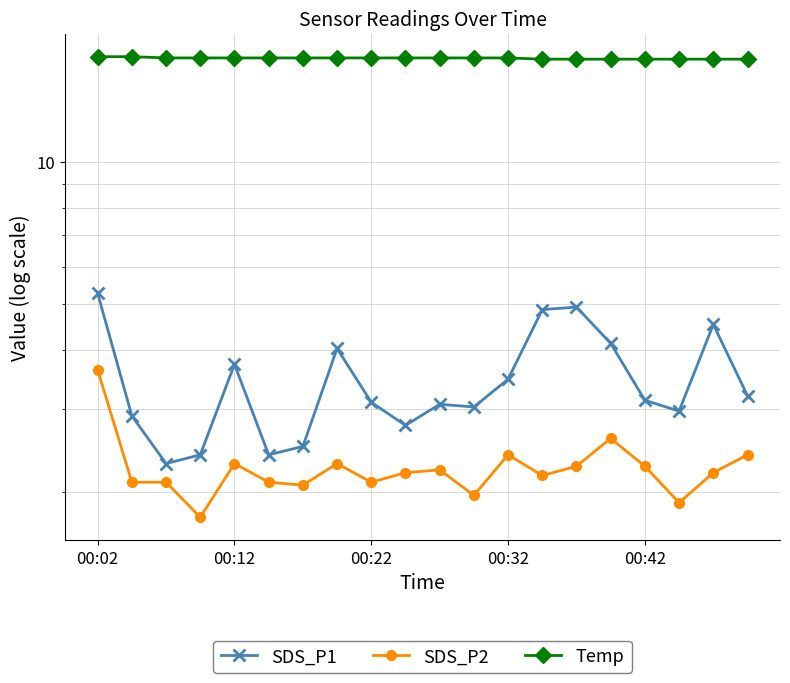

Does the chart display data point markers on the line(s)?

Yes